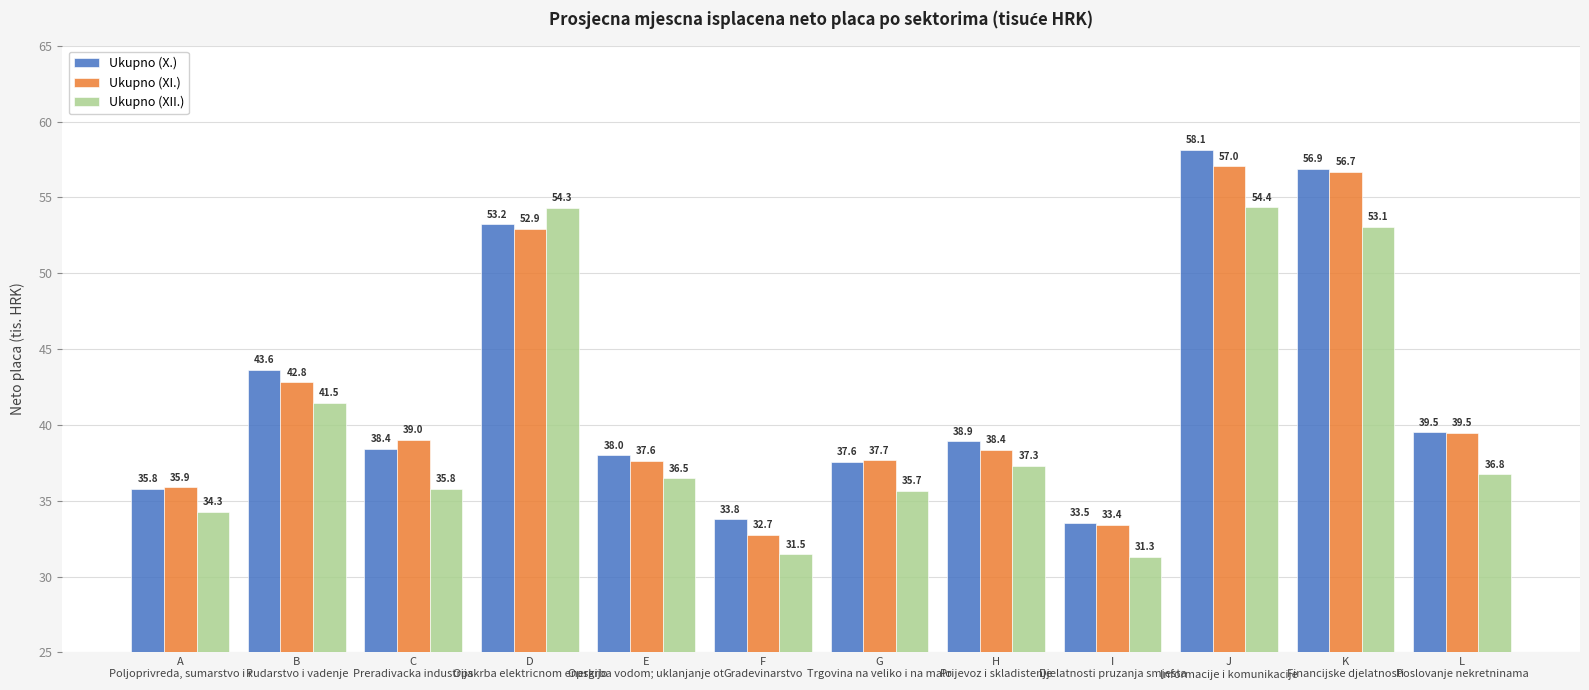

What is the sum of the Ukupno (XI.) values at L
Poslovanje nekretninama and F
Gradevinarstvo?

72.2